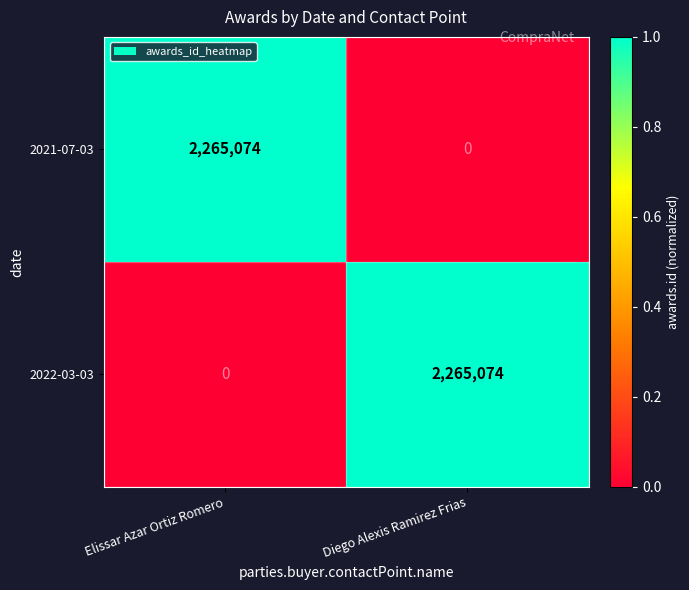

What is the average value of the 2022-03-03 series?

1132537